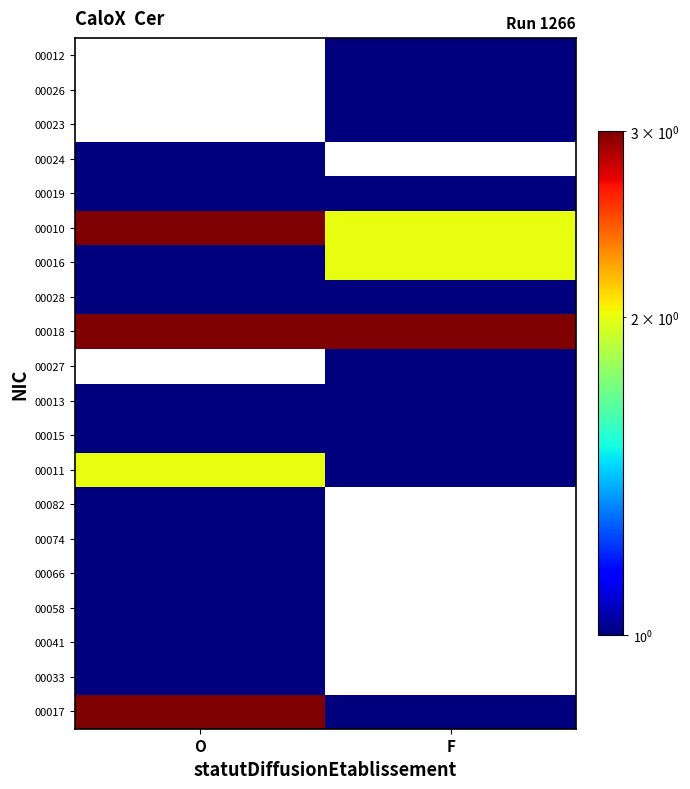

List the series in order of their peak value, highest first.

00017, 00011, 00041, 00066, 00082, 00015, 00013, 00027, 00018, 00010, 00033, 00058, 00074, 00019, 00024, 00023, 00026, 00012, 00016, 00028